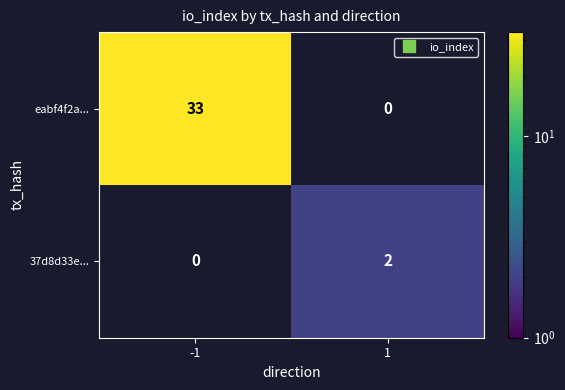

Count the number of data series in this chart.

2